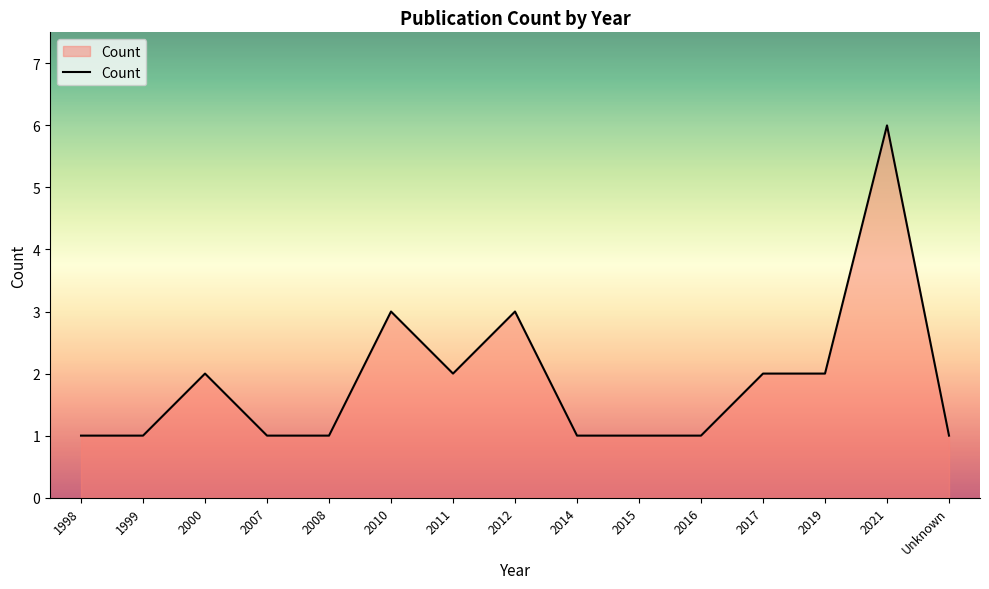

Which has a higher value, 2000 or 2014?

2000